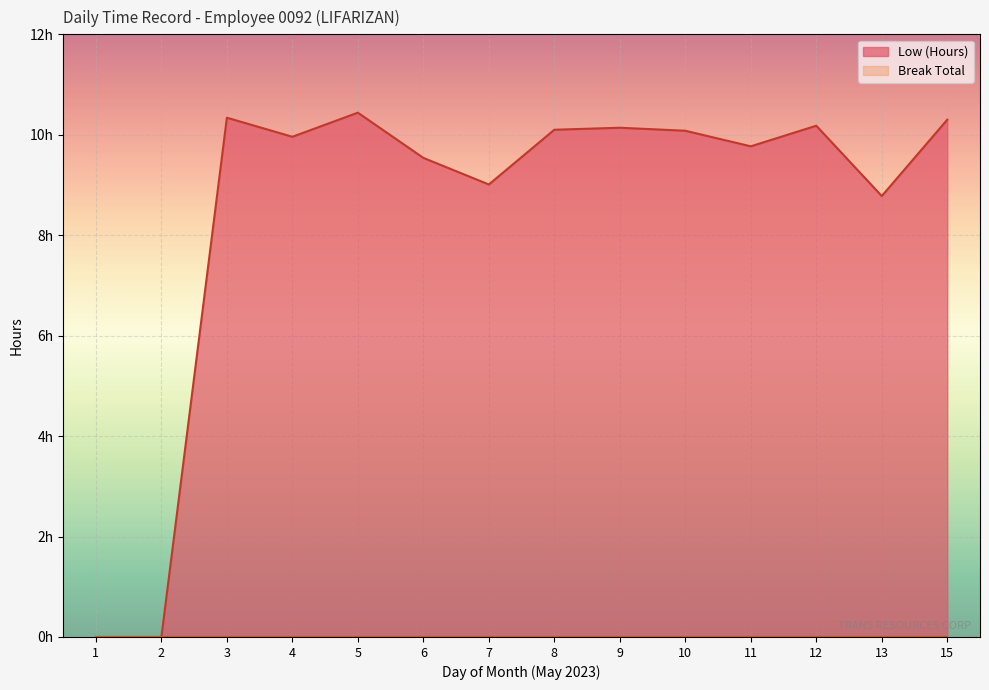

Rank the categories by value from highest to lowest.

5, 3, 15, 12, 9, 8, 10, 4, 11, 6, 7, 13, 1, 2